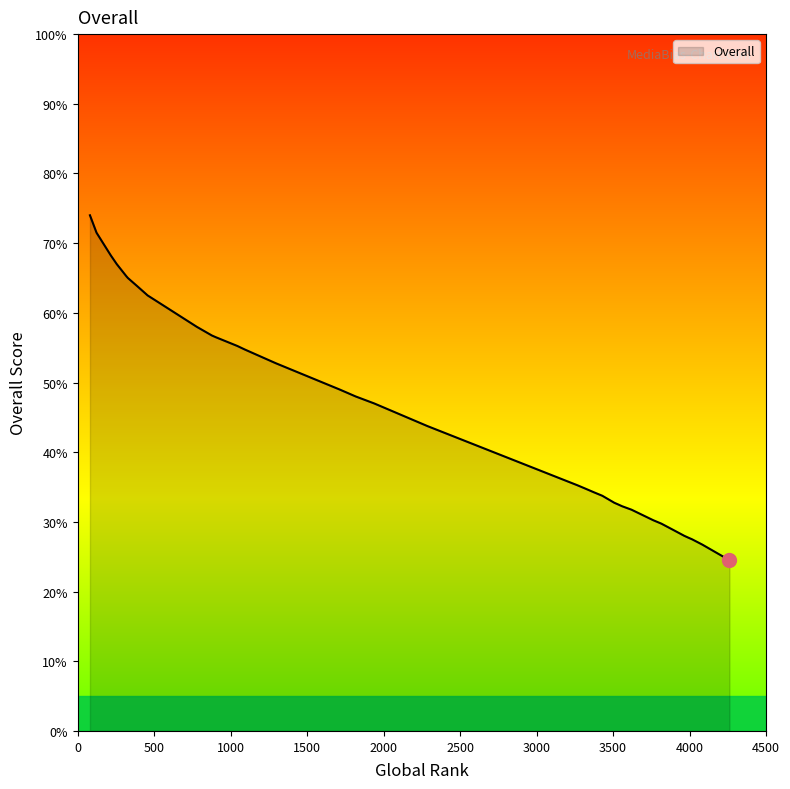

How many series are shown in this chart?

1